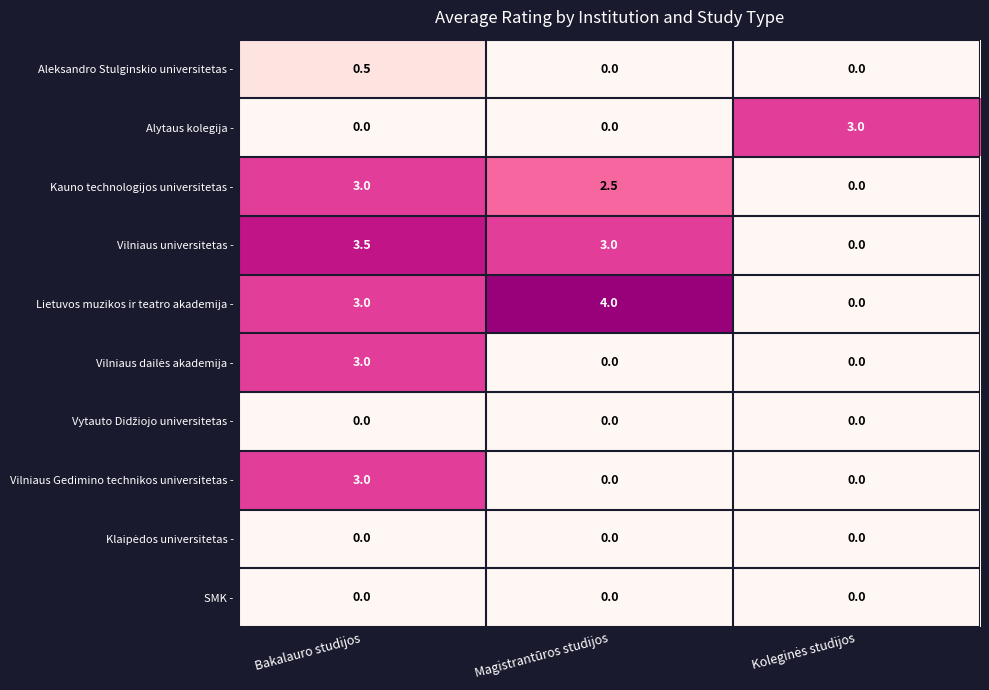

Count the Vilniaus Gedimino technikos universitetas - values in the range 0 to 3.

3